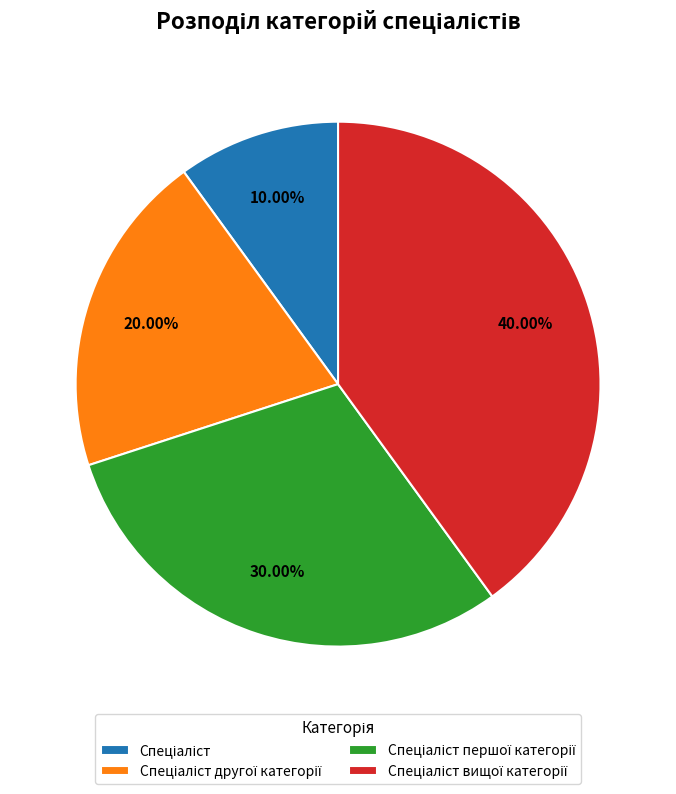

To the nearest percent, what is the difference between the largest and smallest slice percentages?

30%